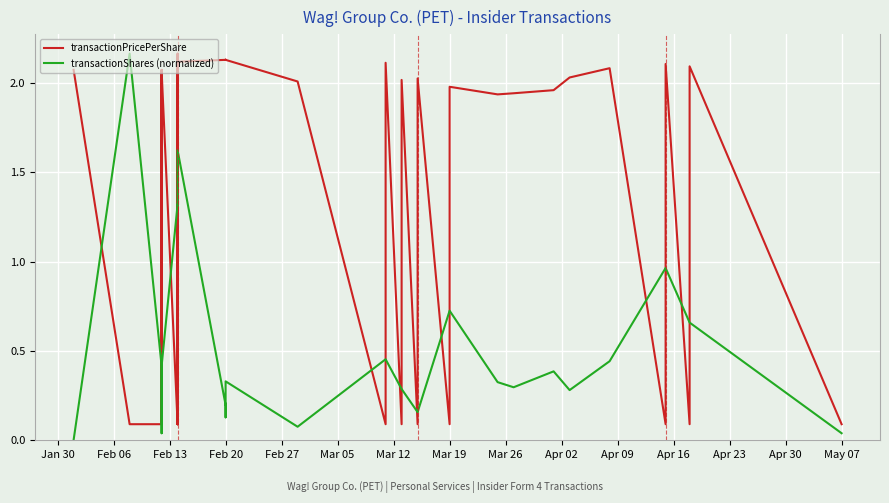

What is the value of the transactionShares (normalized) point at the 15th from the left?

0.2